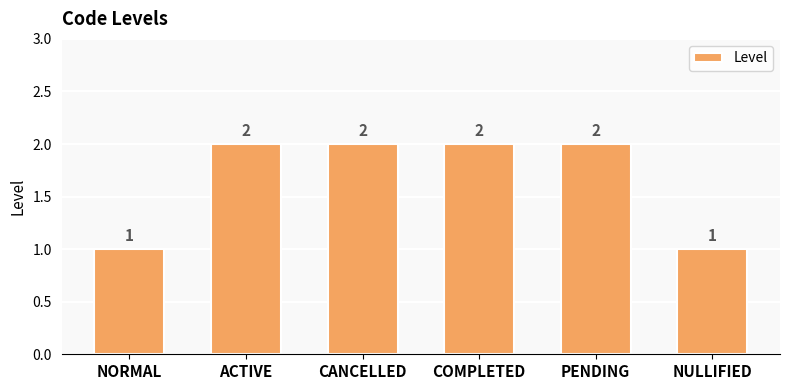

How many data points are less than 2?

2